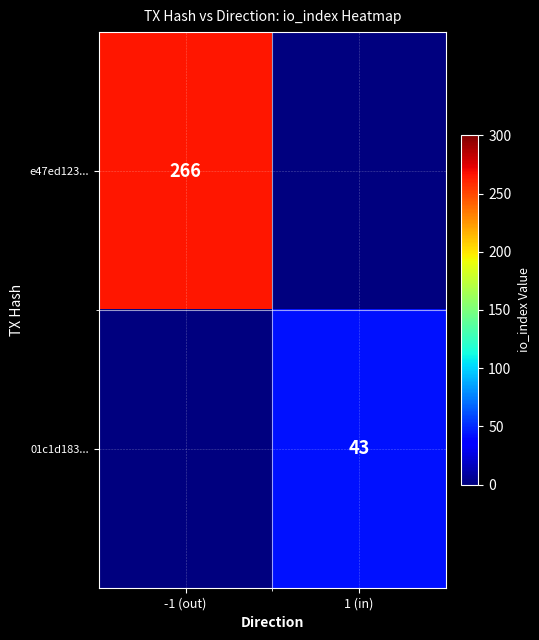

What is the difference between the highest and lowest values at 1 (in)?

43